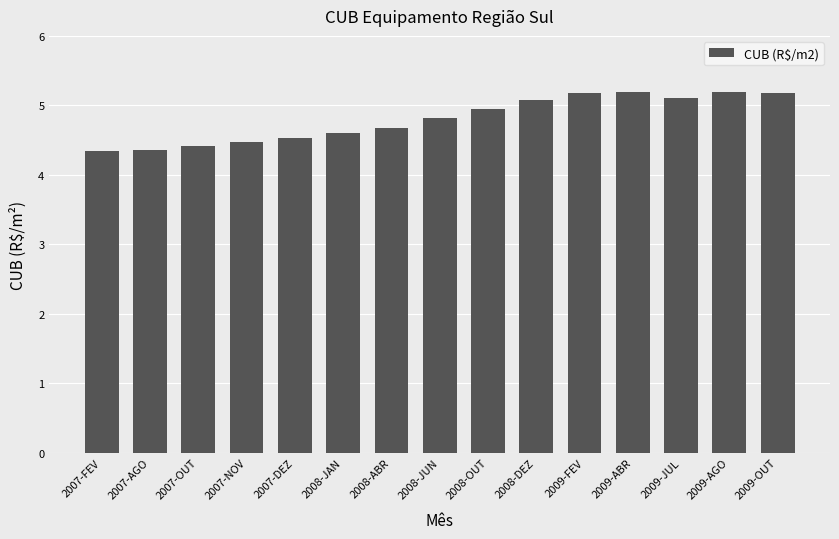

How many categories are shown in the chart?

15